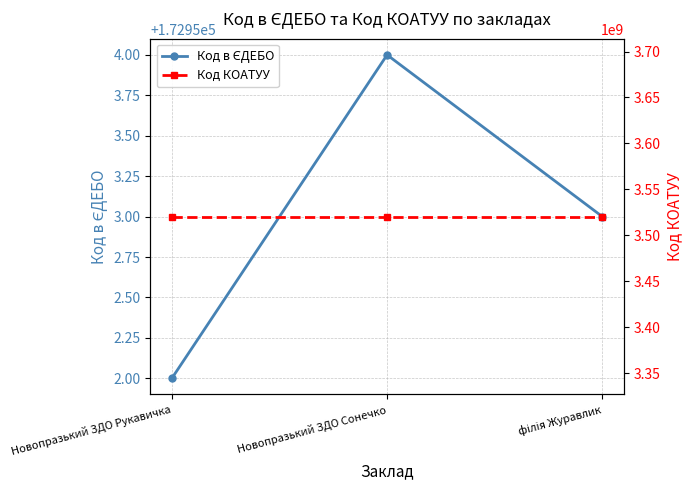

Rank the series at філія Журавлик from lowest to highest value.

Код в ЄДЕБО, Код КОАТУУ